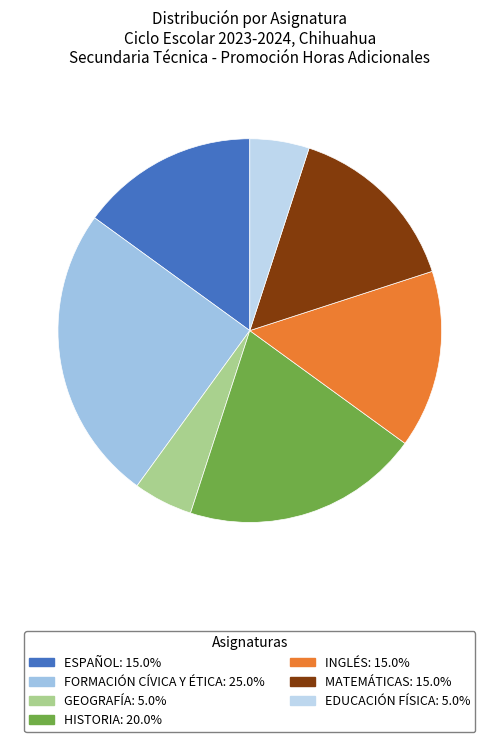

To the nearest percent, what is the combined percentage of ESPAÑOL and GEOGRAFÍA?

20%